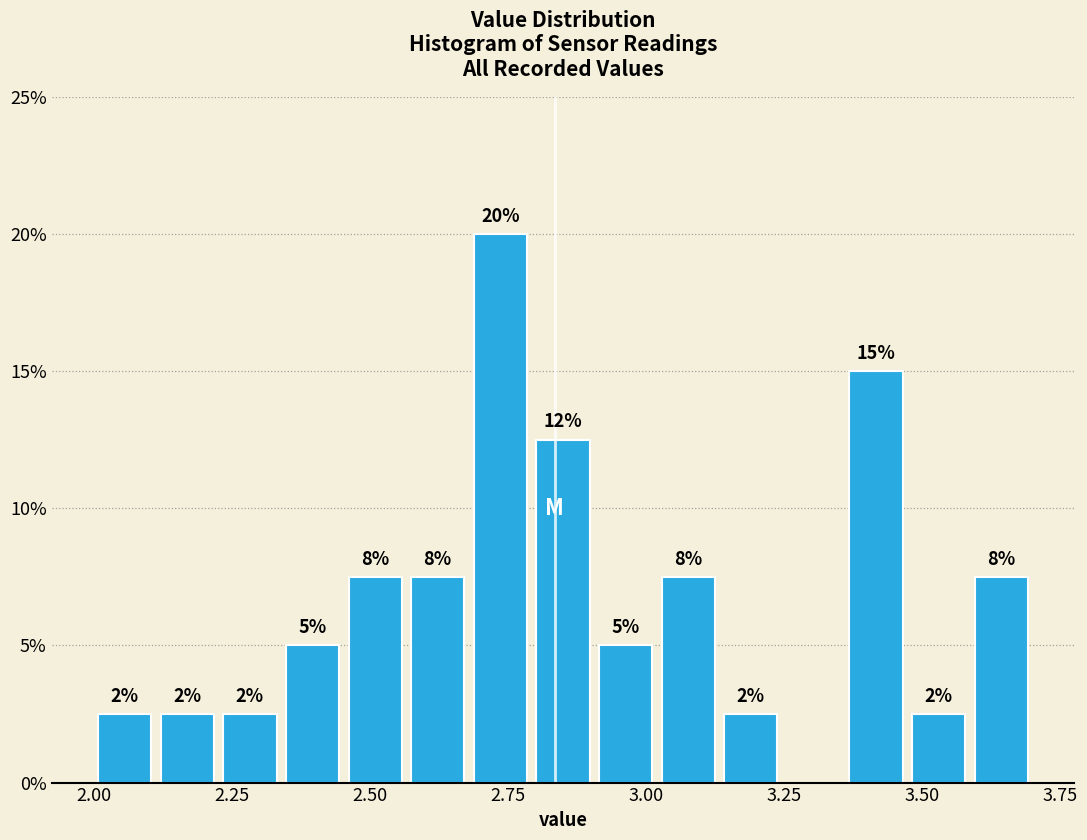

Around what value on the x-axis is the tallest bar? Give the approximate position of its centre, as read against the axis.

2.75